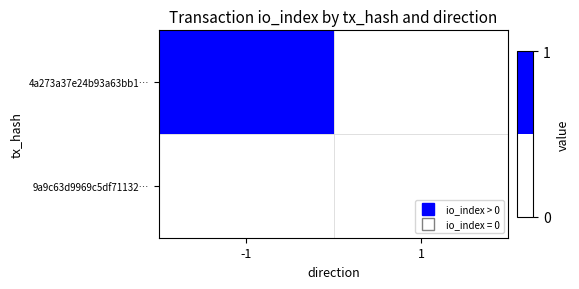

Reading right to left, transcribe all the data shown in this chart.

4a273a37e24b93a63bb1…: 1=0	-1=1
9a9c63d9969c5df71132…: 1=0	-1=0